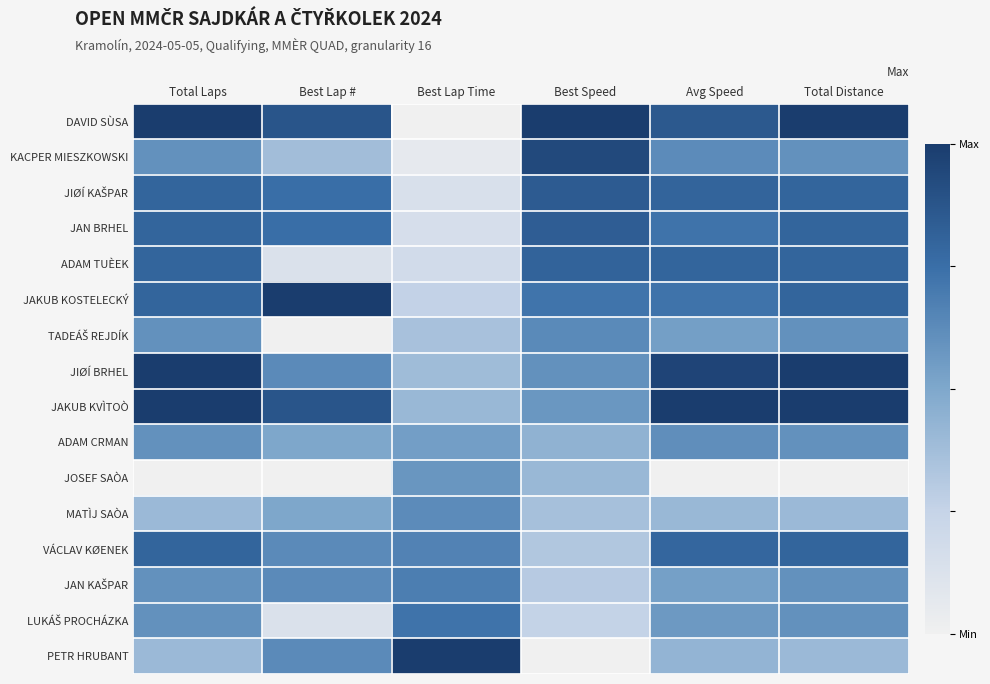

What is the difference between the highest and lowest values at Best Lap Time?

1.0